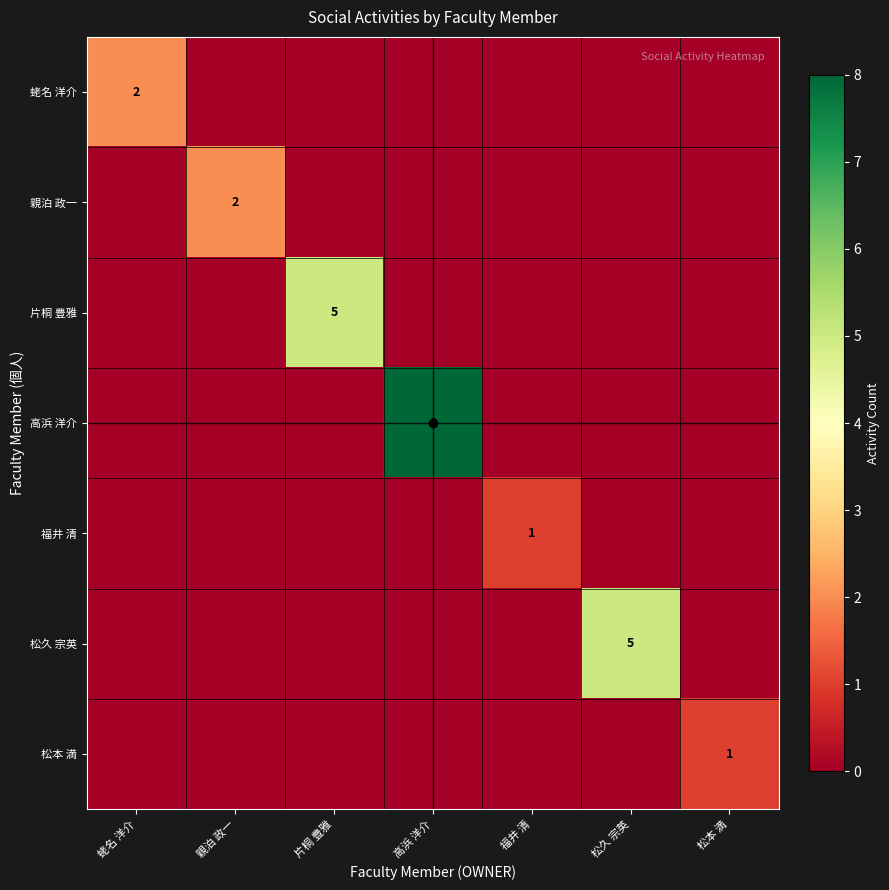

What is the sum of the 蛯名 洋介 values at 蛯名 洋介 and 福井 清?

2